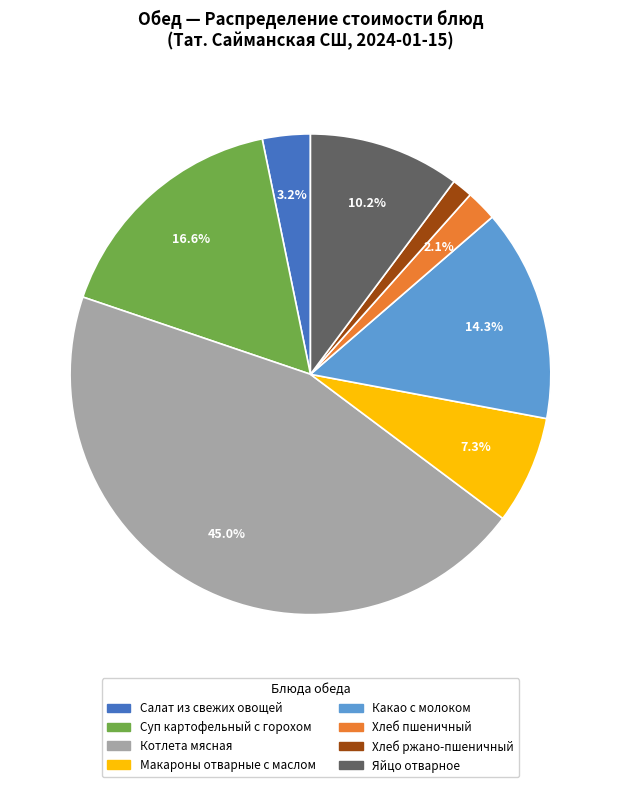

Is Хлеб пшеничный the majority of the pie?

No